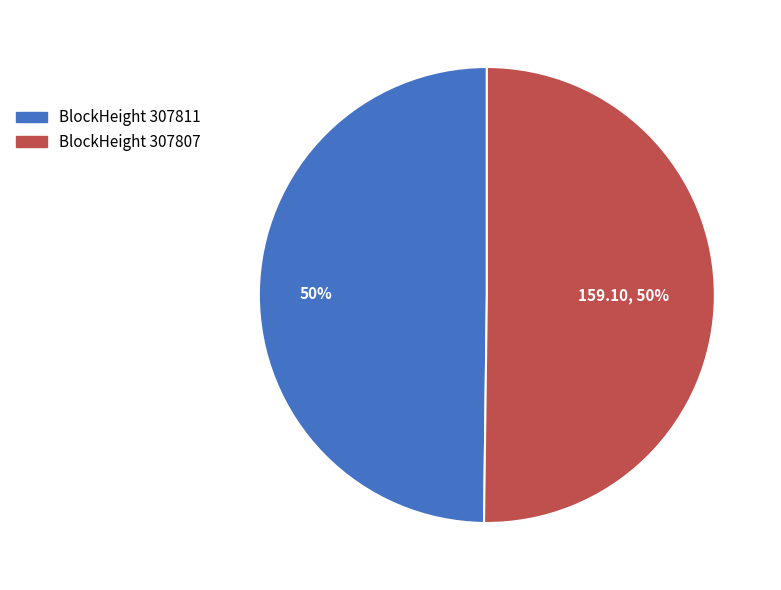

To the nearest percent, what is the average slice percentage?

50%